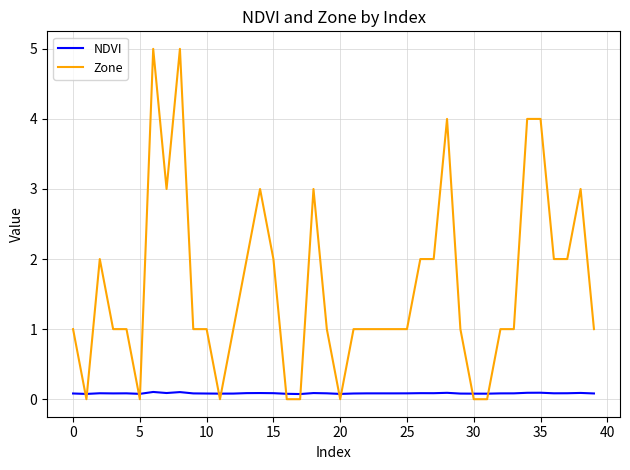

Which series has the largest total across all categories?

Zone